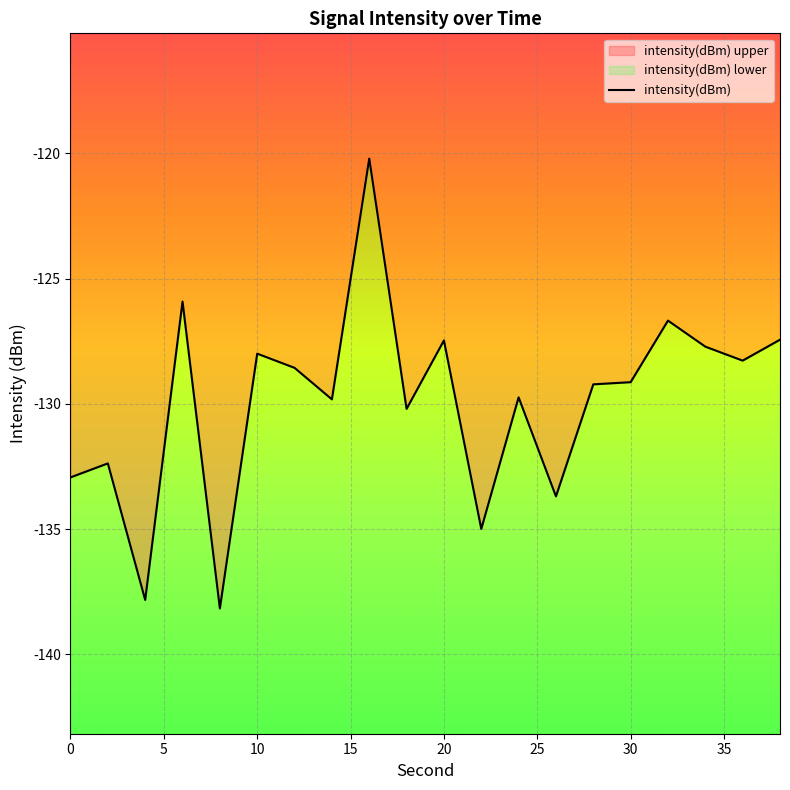

Reading right to left, transcribe all the data shown in this chart.

-127.4	-128.3	-127.7	-126.7	-129.1	-129.2	-133.7	-129.7	-135.0	-127.5	-130.2	-120.2	-129.8	-128.6	-128.0	-138.2	-125.9	-137.8	-132.4	-132.9